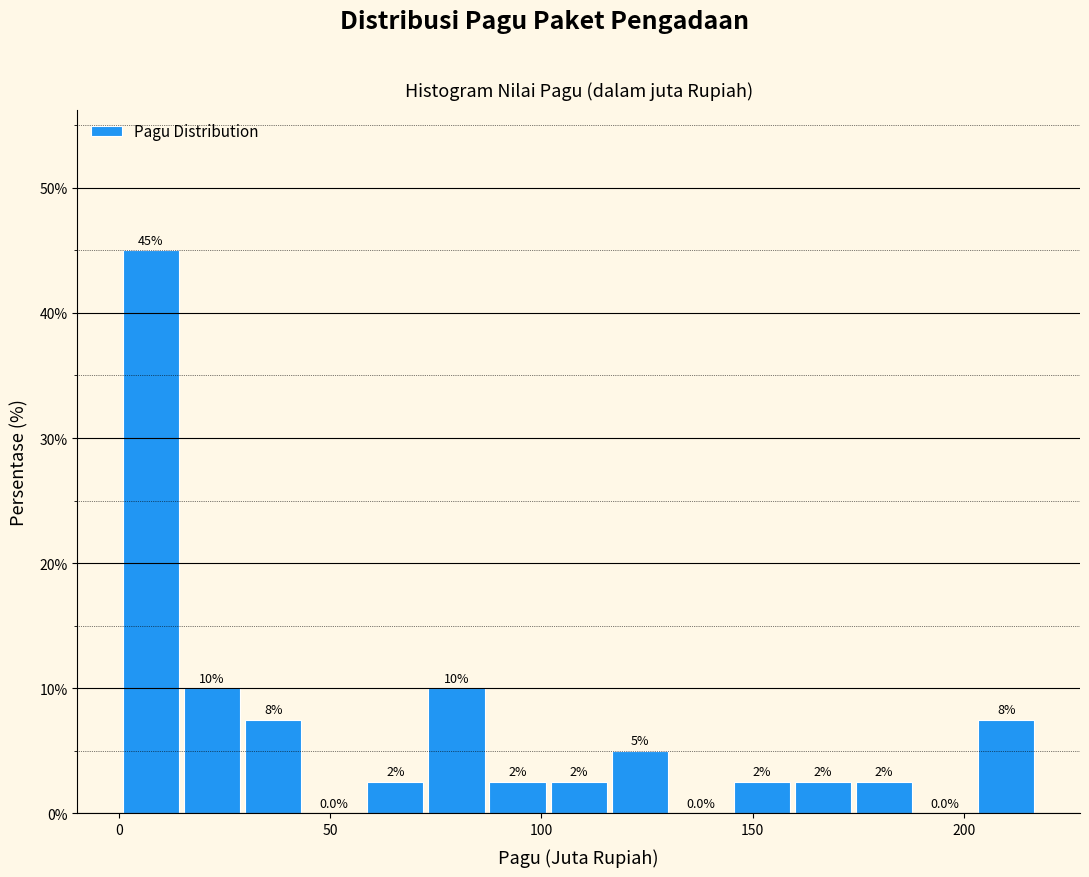

Around what value on the x-axis is the tallest bar? Give the approximate position of its centre, as read against the axis.

10